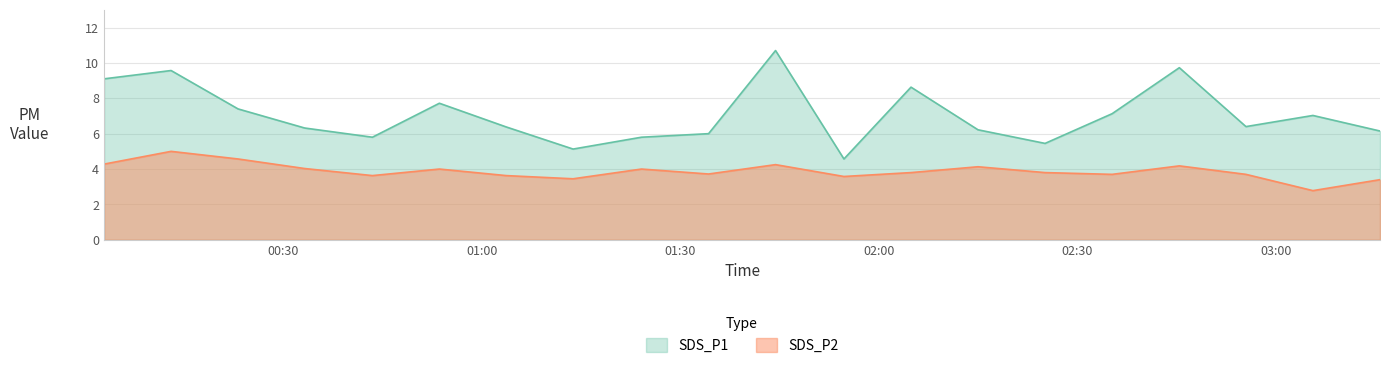

True or false: SDS_P1 and SDS_P2 cross at least once.

False